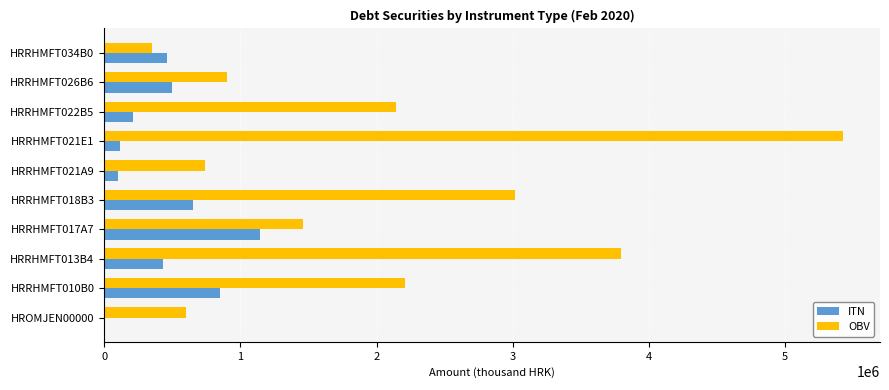

Is the value of OBV at HRRHMFT018B3 greater than the value of ITN at HRRHMFT021E1?

Yes